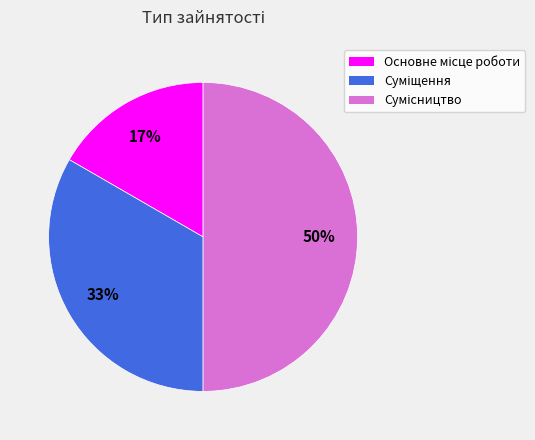

Count the number of slices in the pie.

3